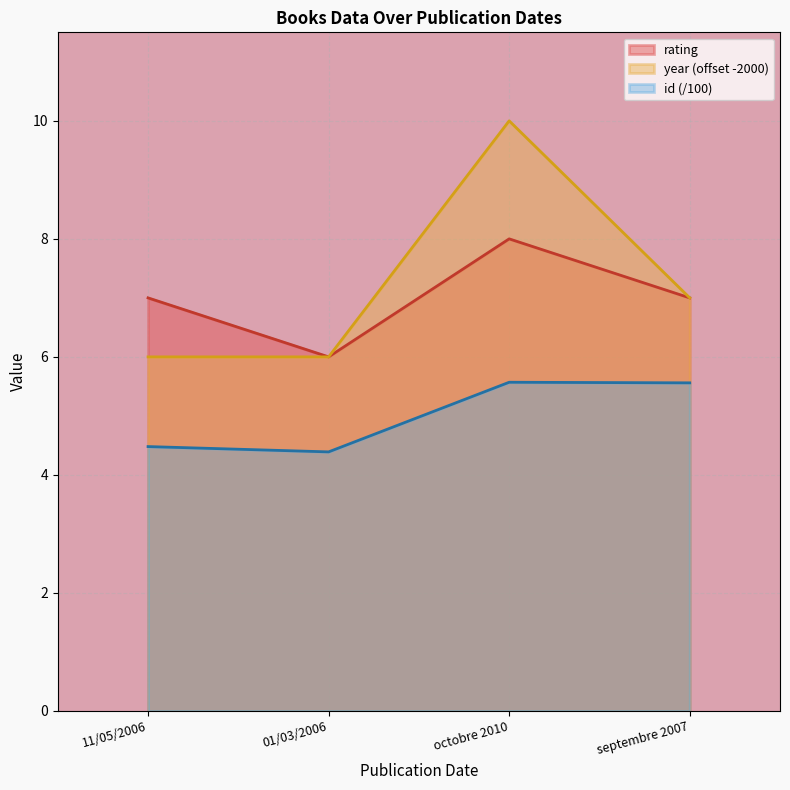

Where does the year series first go above 7?

octobre 2010